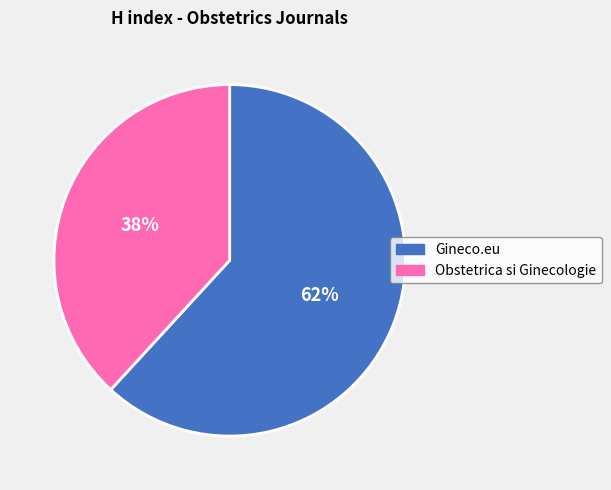

To the nearest percent, what percentage of the pie is Gineco.eu?

62%